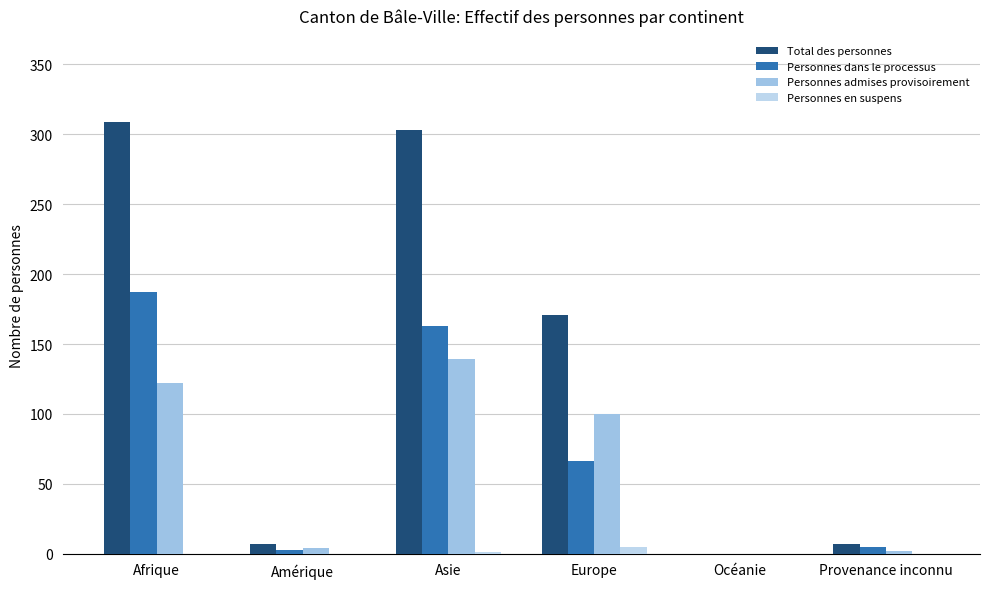

What is the difference between the second highest and second lowest values in the Personnes en suspens series?

1